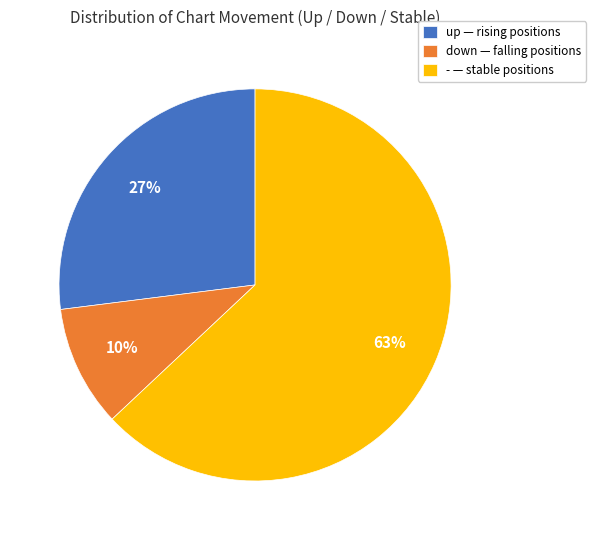

Which slice is the largest?

-